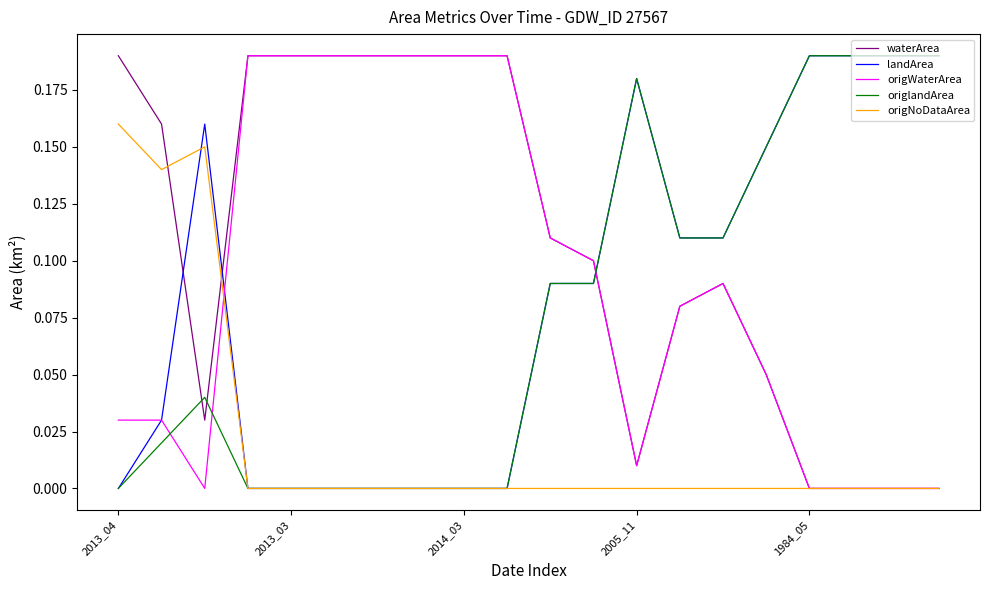

Which series has the largest total across all categories?

waterArea